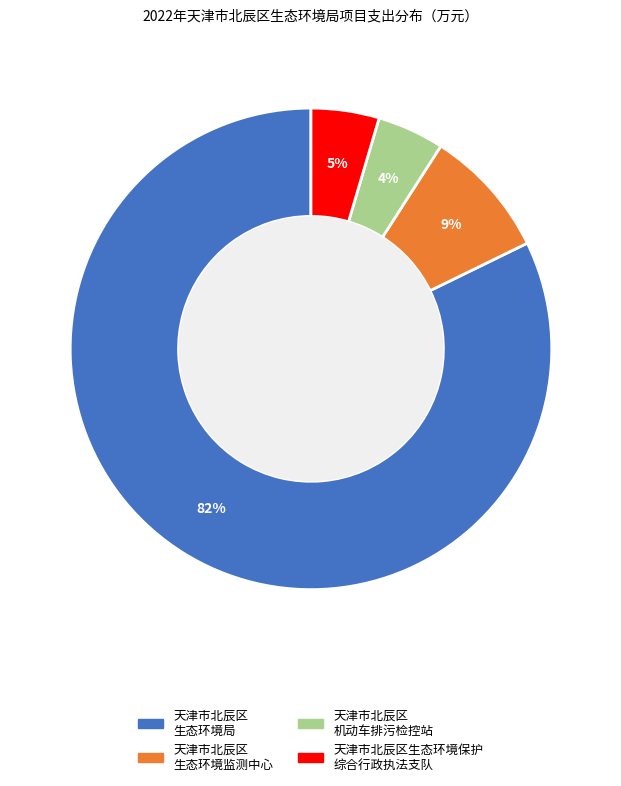

How many slices are in this pie chart?

4